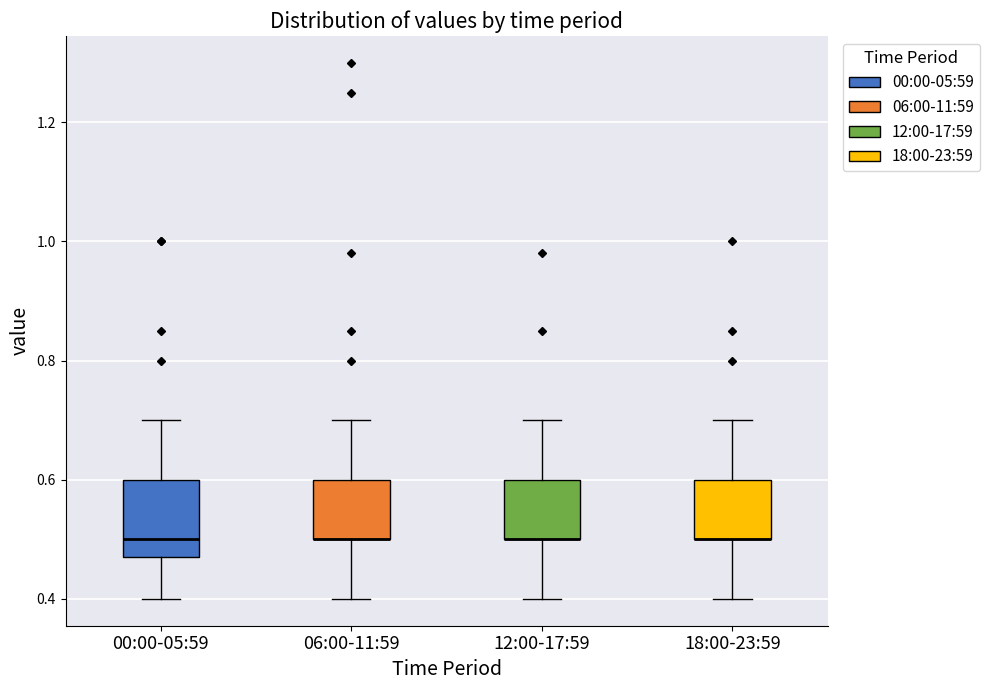

Which box is the tallest, from its lower edge to its upper edge?

00:00-05:59